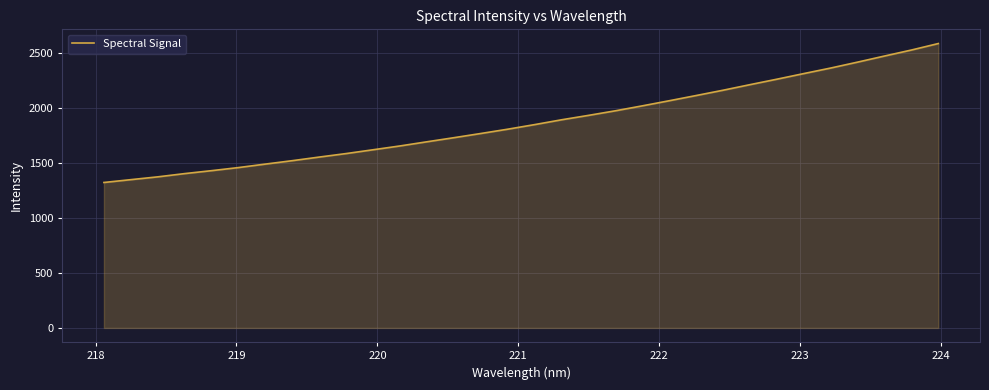

What is the difference between the maximum and minimum values?

1263.2